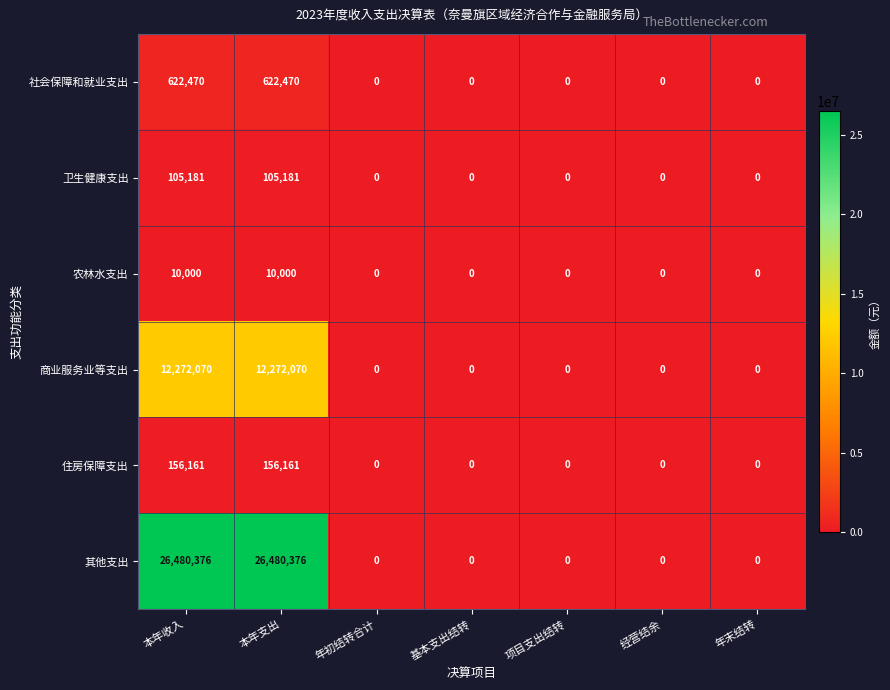

Is it true that 商业服务业等支出 equals 16837839 at 本年收入?

False